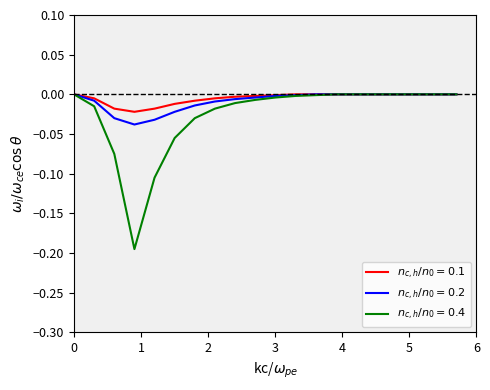

Does the chart display data point markers on the line(s)?

No